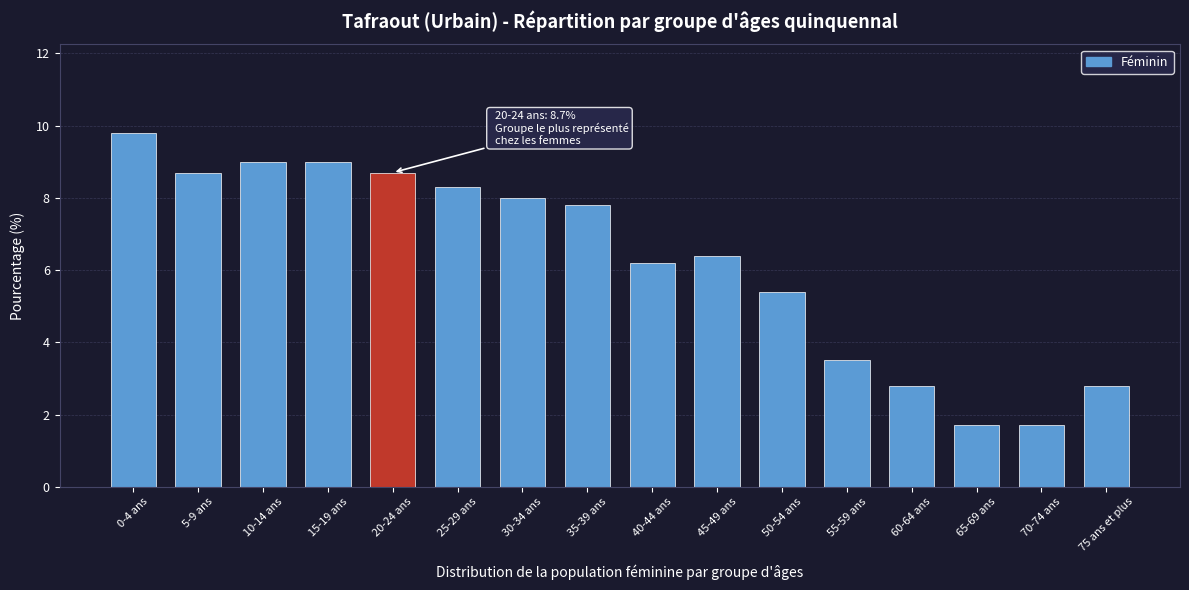

Reading left to right, list all the values displayed in this chart.

0-4 ans=9.8	5-9 ans=8.7	10-14 ans=9.0	15-19 ans=9.0	20-24 ans=8.7	25-29 ans=8.3	30-34 ans=8.0	35-39 ans=7.8	40-44 ans=6.2	45-49 ans=6.4	50-54 ans=5.4	55-59 ans=3.5	60-64 ans=2.8	65-69 ans=1.7	70-74 ans=1.7	75 ans et plus=2.8